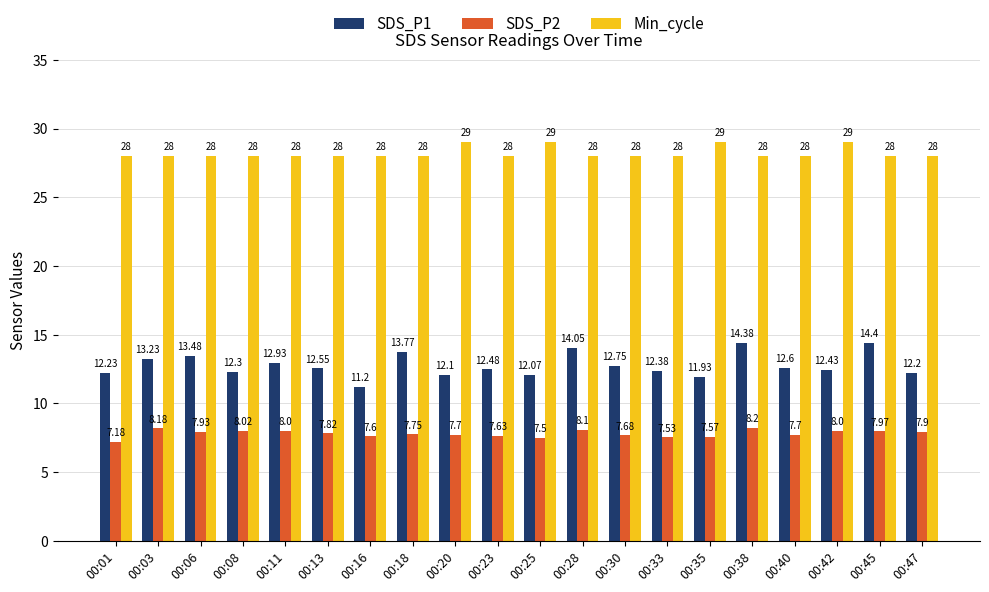

Is it true that SDS_P2 equals 7.7 at 00:40?

True